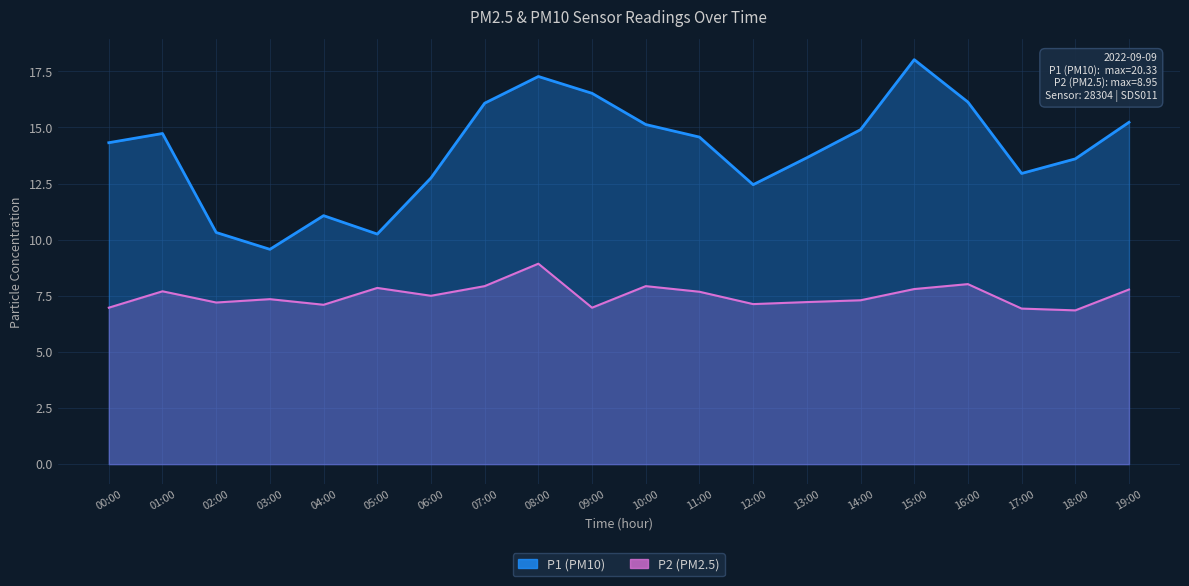

What is the spread (max minus min) of values at 18:00?

6.8